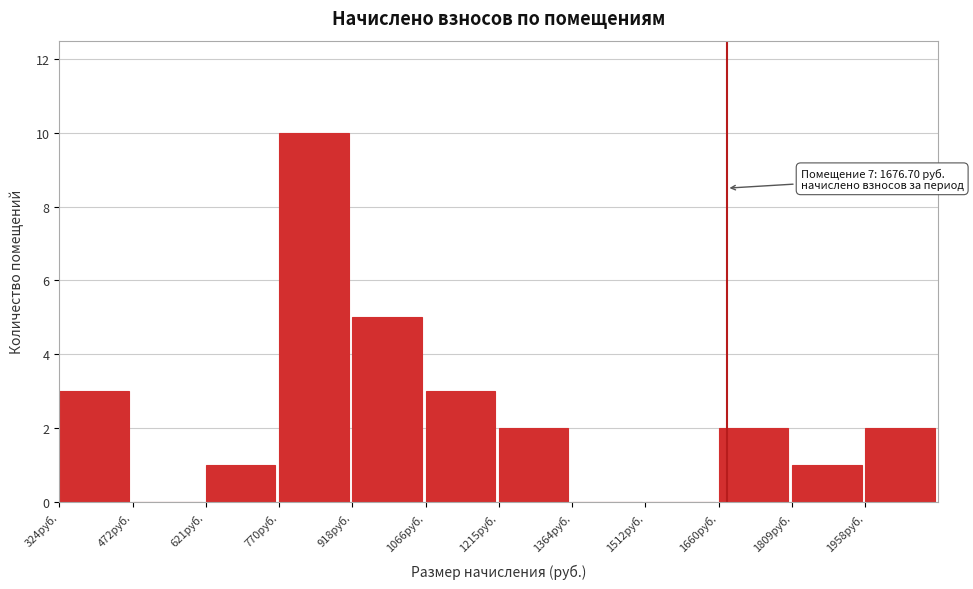

Over which range of the x-axis is the bar tallest?

760 to 920